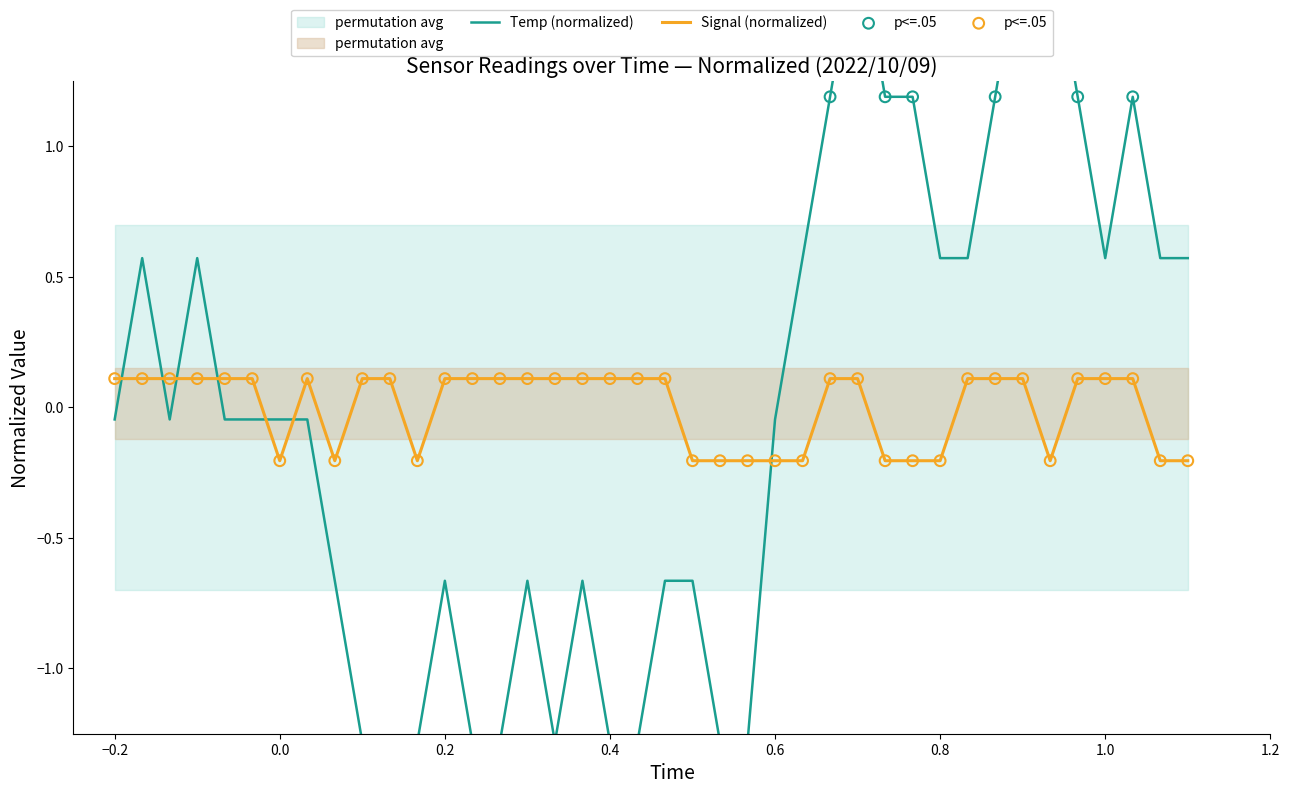

Which series has the largest Y range (max minus min)?

Temp (normalized)